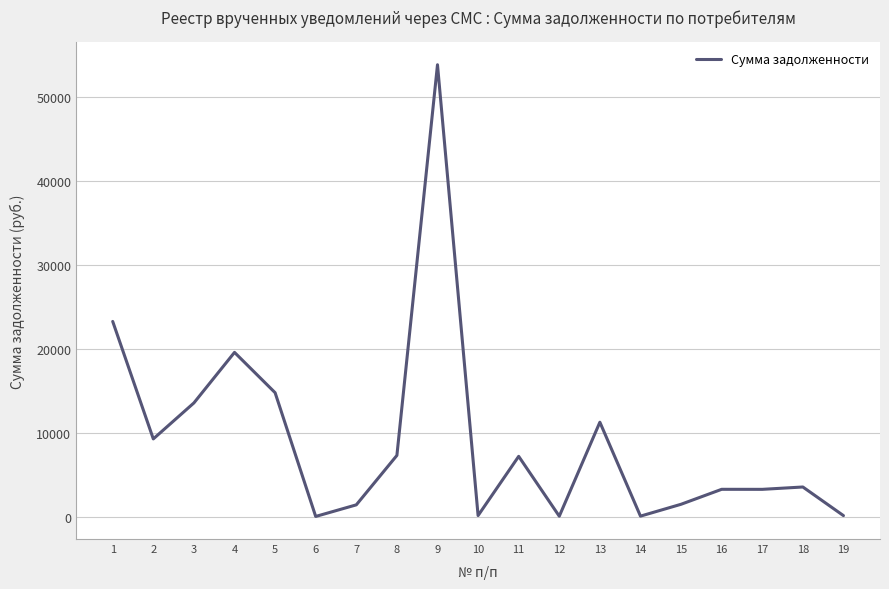

What is the difference between the values at 11 and 3?

6363.5